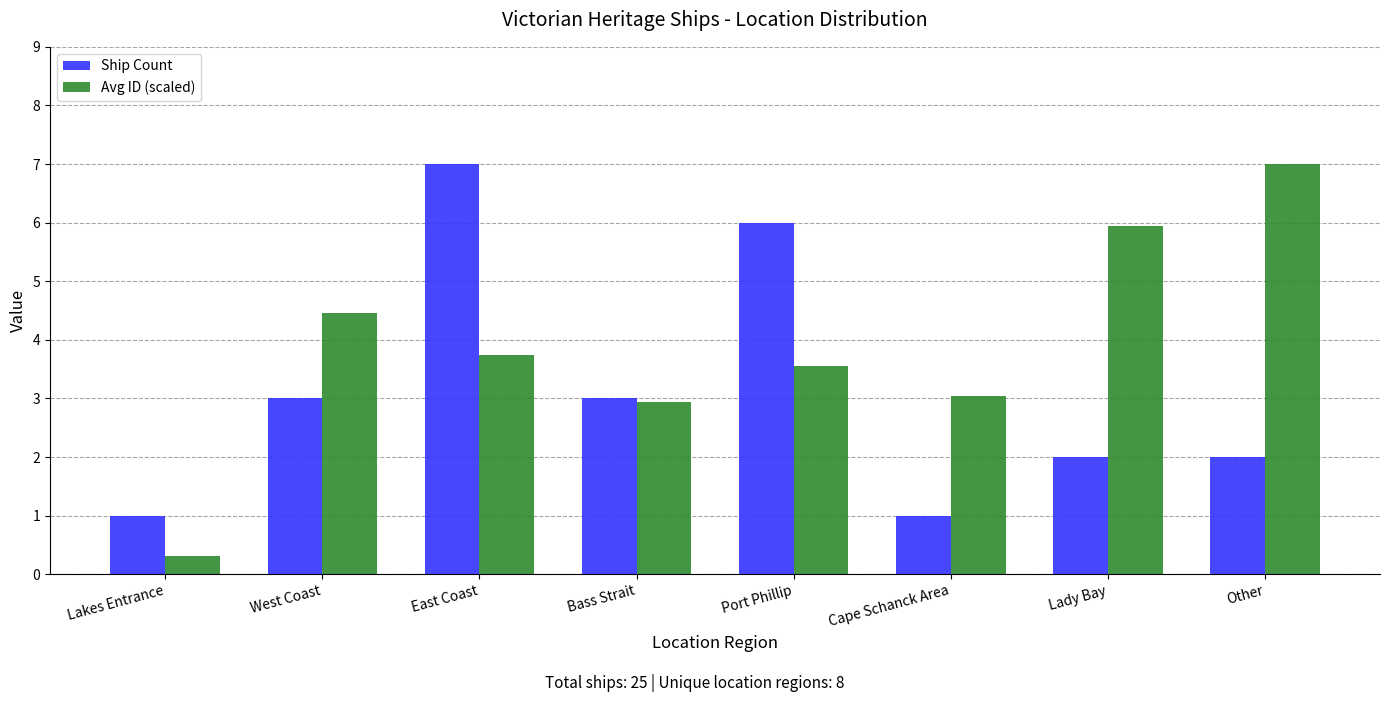

Between Bass Strait and Lady Bay, which series saw the biggest shift?

Avg ID (scaled)